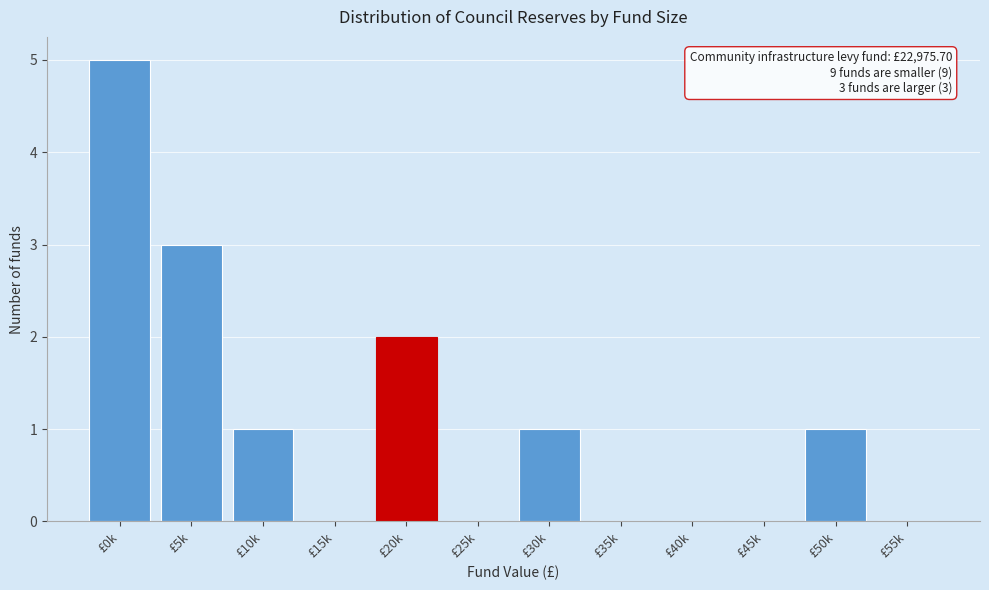

Reading left to right, what are all the values shown in this chart?

£0k=5	£5k=3	£10k=1	£15k=0	£20k=2	£25k=0	£30k=1	£35k=0	£40k=0	£45k=0	£50k=1	£55k=0